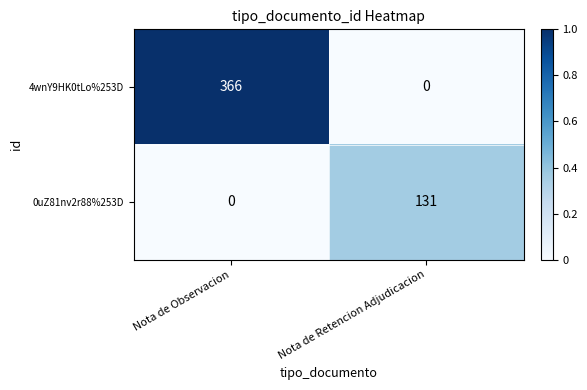

What is the sum of the 4wnY9HK0tLo%253D values at Nota de Retencion Adjudicacion and Nota de Observacion?

366